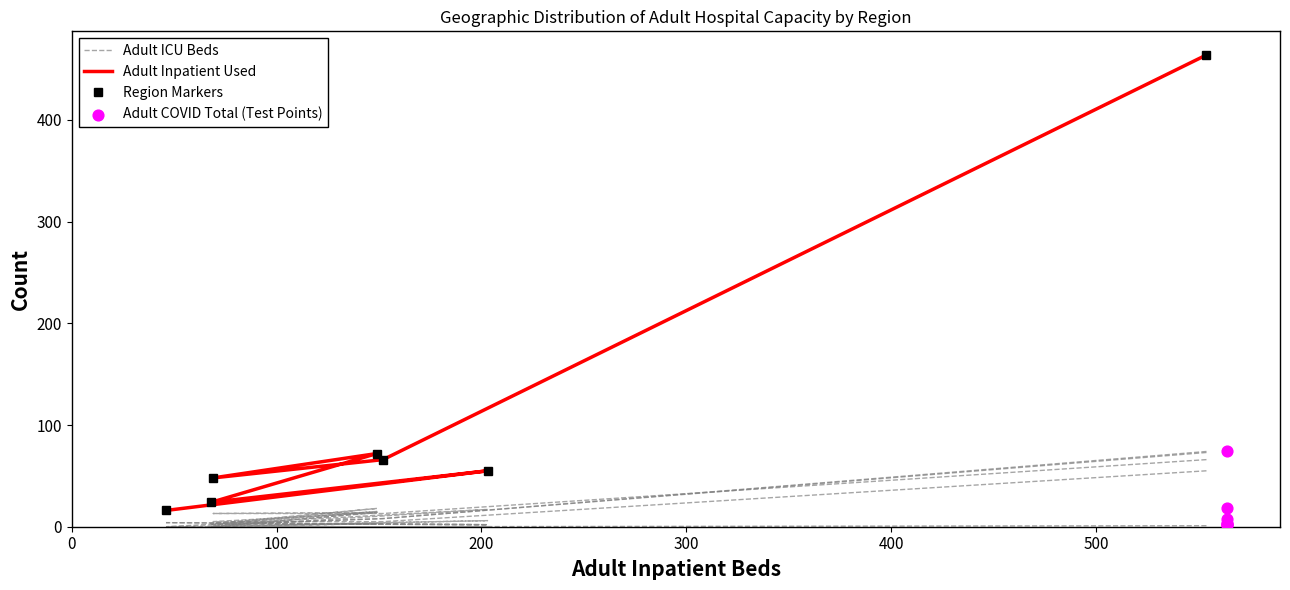

What are all the series names shown in the legend?

Adult ICU Beds, Adult Inpatient Used, Region Markers, Adult COVID Total (Test Points)